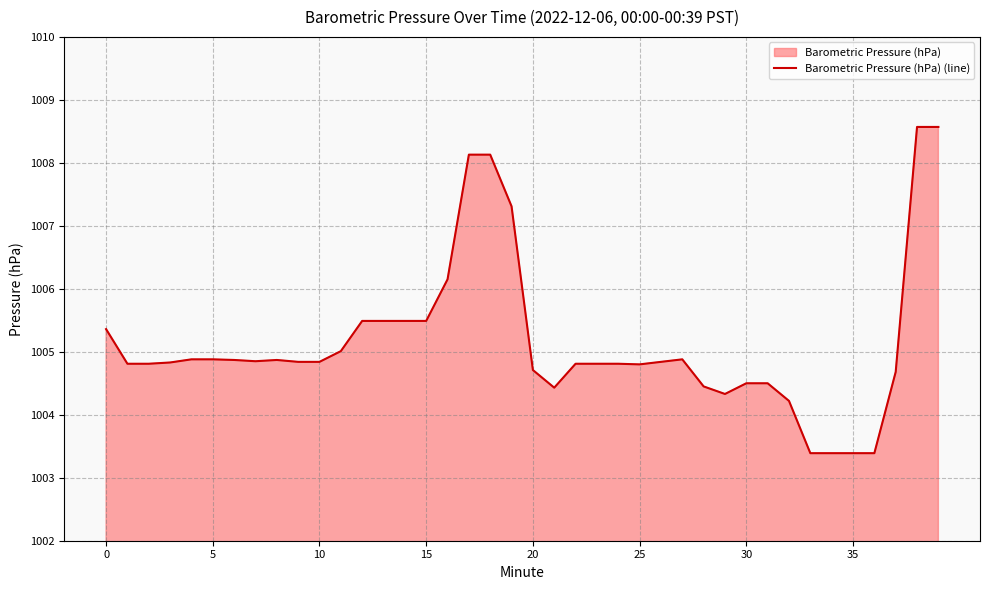

What is the difference between the maximum and minimum values?

5.2